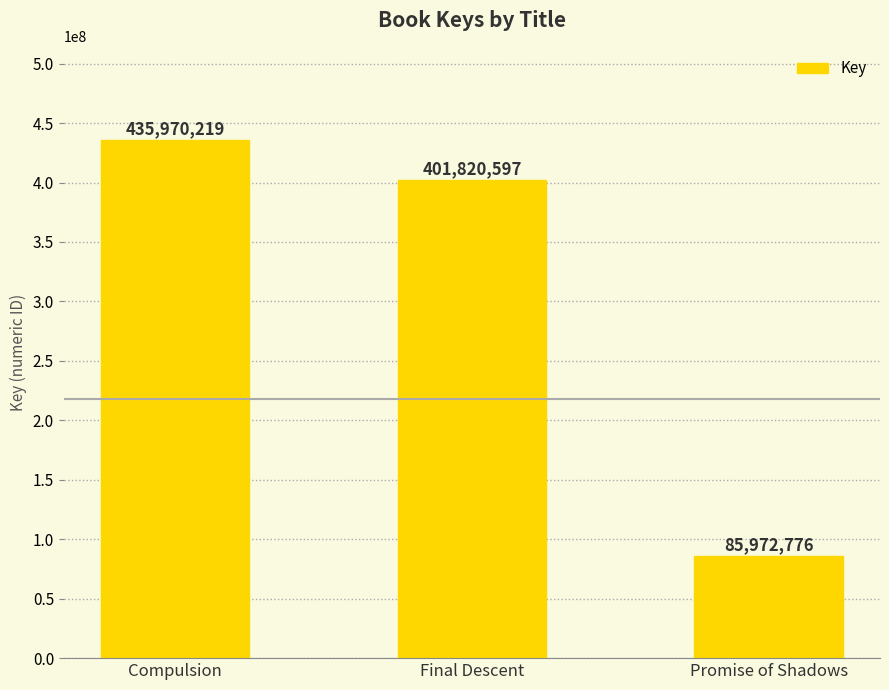

Read the value at Final Descent, to the nearest 50.

401820600